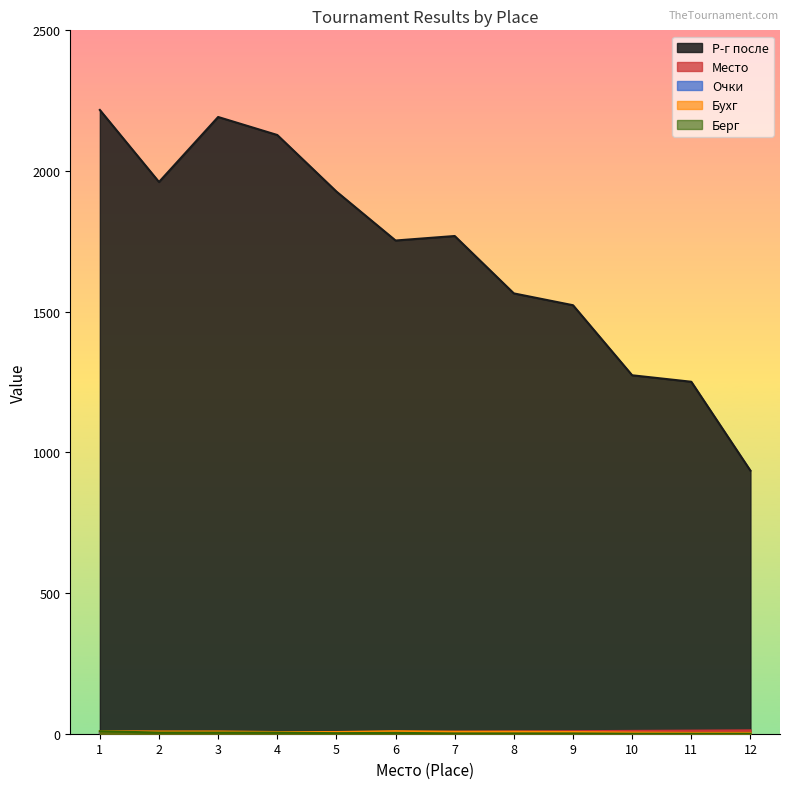

At how many categories does at least one series exceed 817?

12